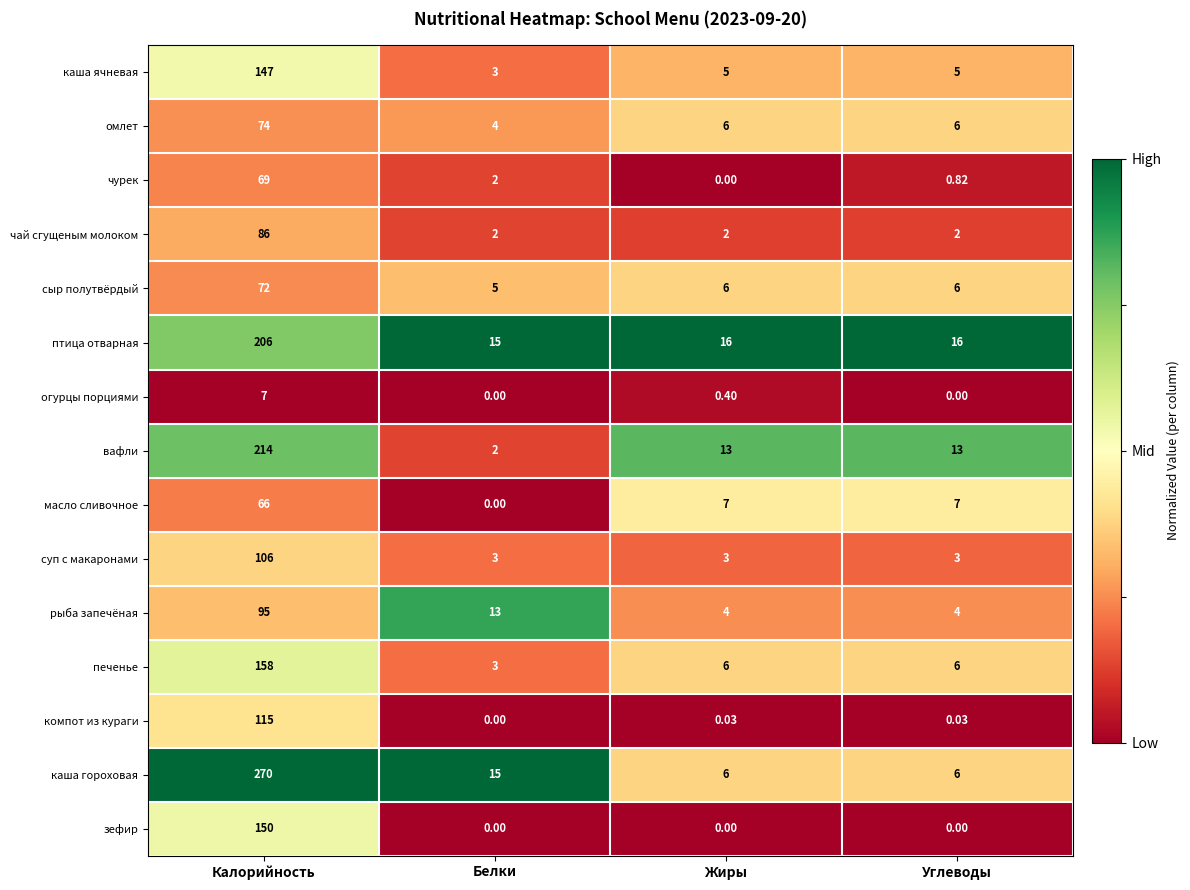

Which label corresponds to the largest value in the chart?

Калорийность